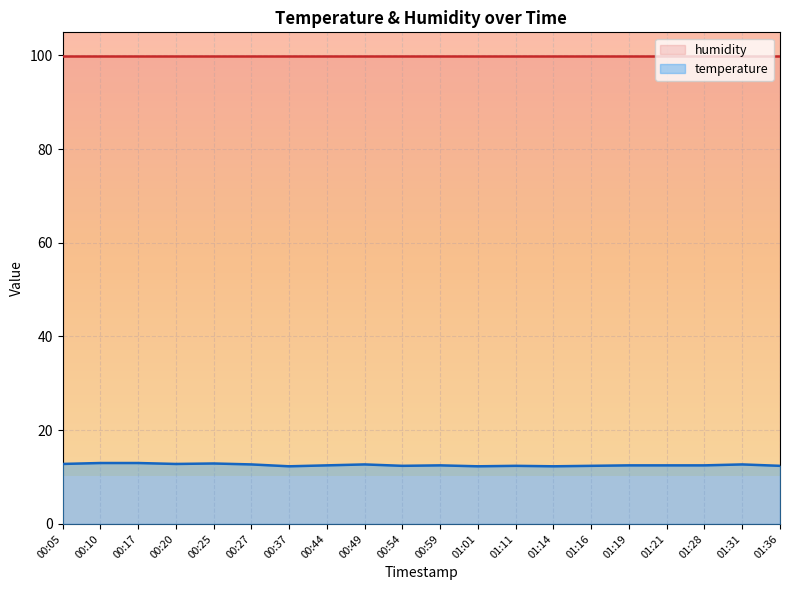

What is the sum of the values at 01:19 and 00:59?

25.0